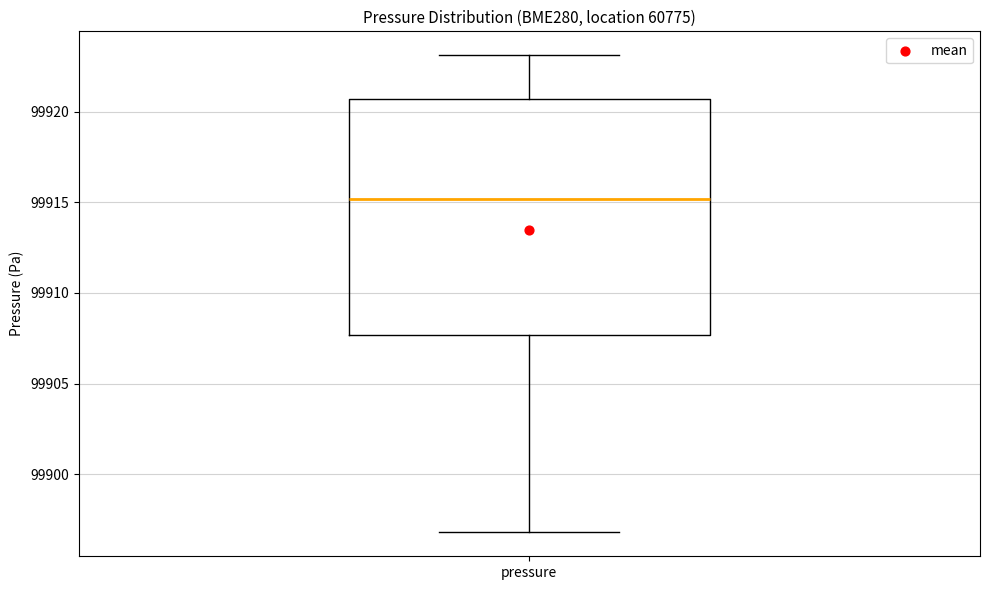

Read this box plot against the y-axis: the position of the median line, the range covered by the box, and the ends of both whiskers. The values are not printed on the chart, so give them approximately, as read against the axis.

median 99915.0, box 99907.5 to 99920.5, whiskers 99897.0 to 99923.0